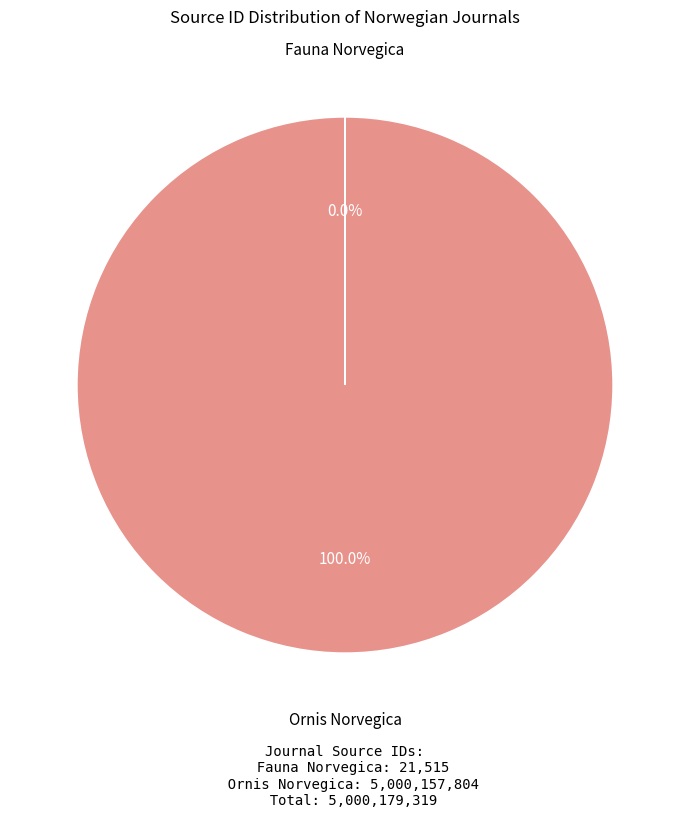

Is there a majority slice in this chart?

Yes